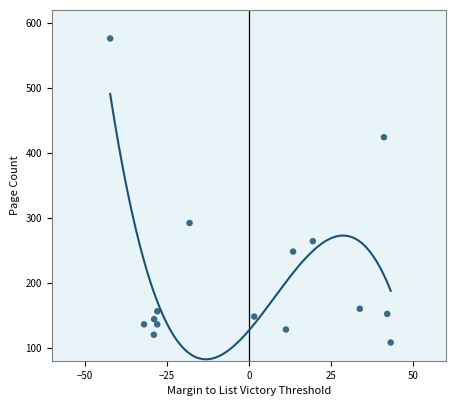

What Y value in the scatter plot is closest to 342?

292